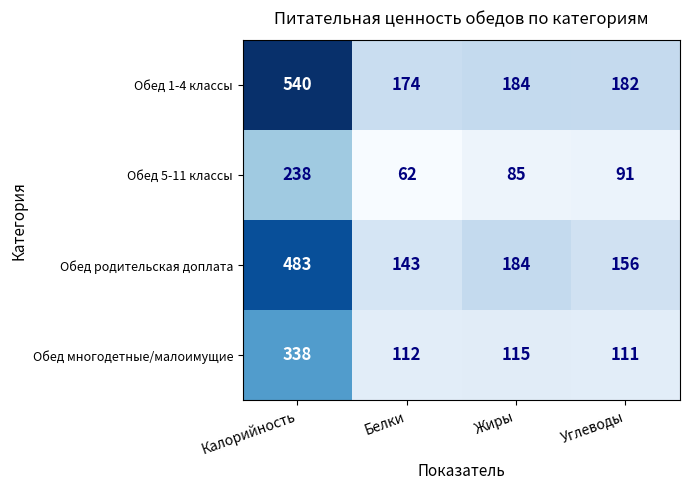

At which label does Обед родительская доплата reach its peak?

Калорийность